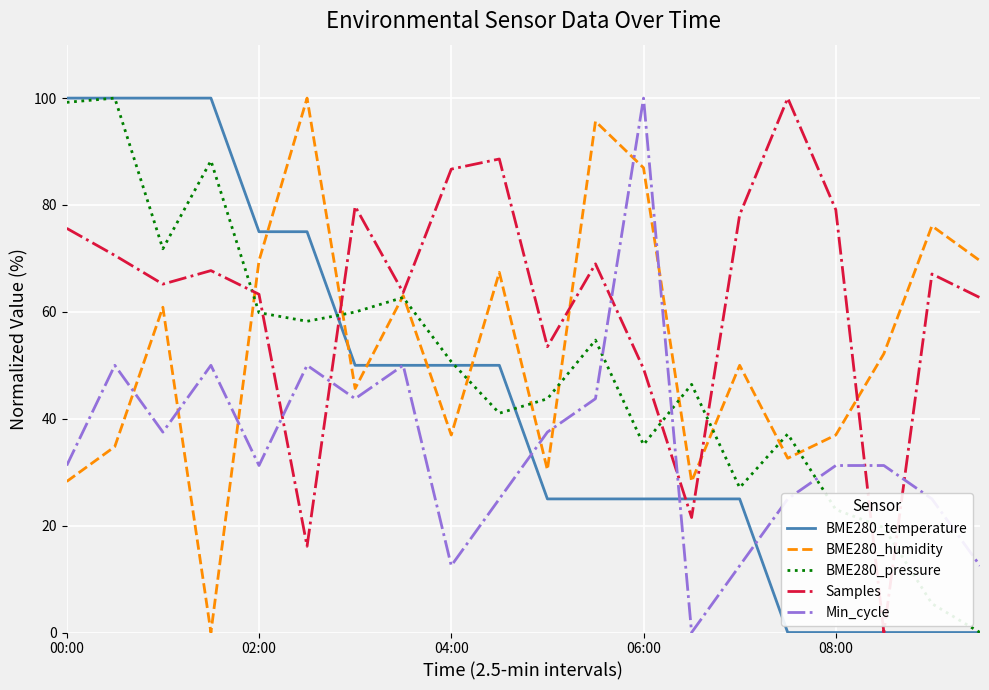

What is the highest value of the BME280_humidity series?

100.0